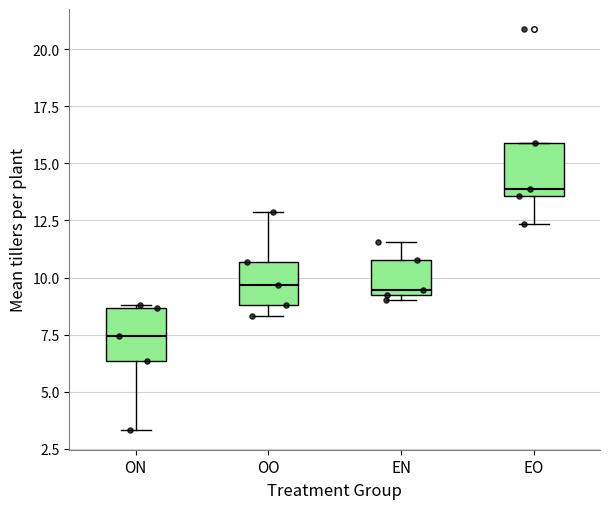

Reading left to right, transcribe this box plot: for each box, give where its median line is, the range the box spans, and where its two whiskers end, as read against the y-axis. The values are not printed on the chart, so give them approximately, as read against the axis.

ON: median 7.5, box 6.5 to 8.5, whiskers 3.5 to 9.0
OO: median 9.5, box 9.0 to 10.5, whiskers 8.5 to 13.0
EN: median 9.5, box 9.0 to 11.0, whiskers 9.0 (just below the box's lower edge) to 11.5
EO: median 14.0, box 13.5 to 16.0, whiskers 12.5 to 16.0